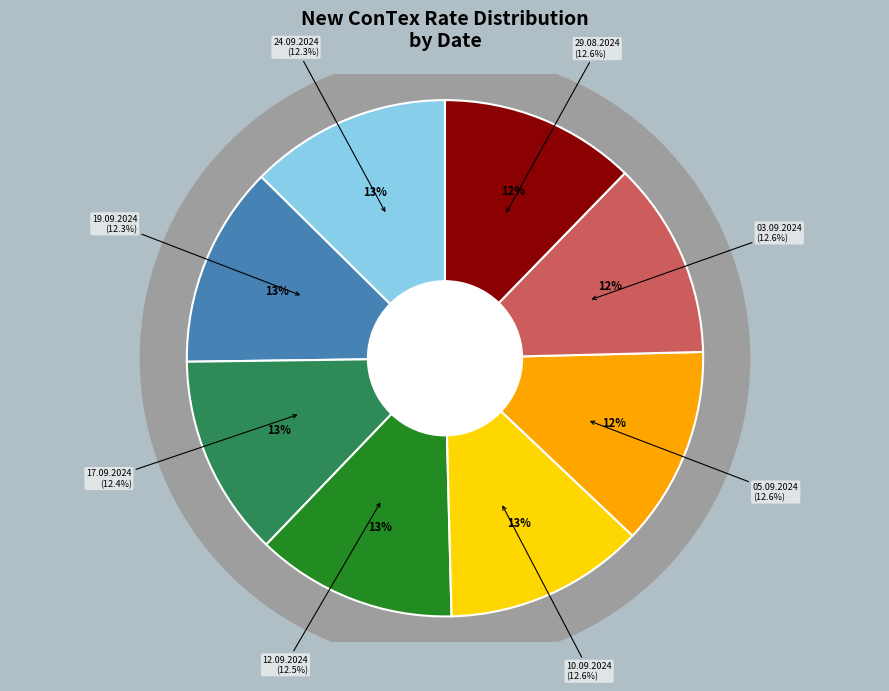

What is the largest slice in the pie chart?

29.08.2024